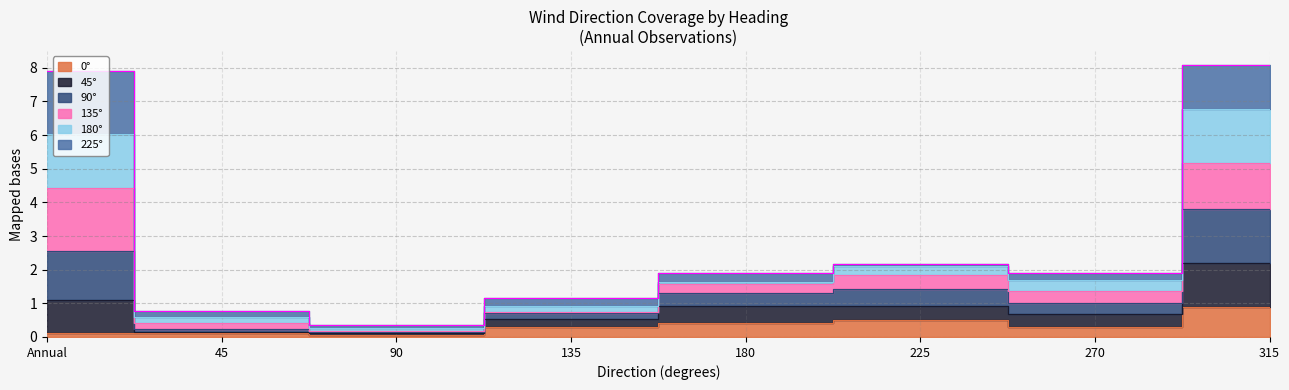

What is the spread (max minus min) of values at 315?

7.2